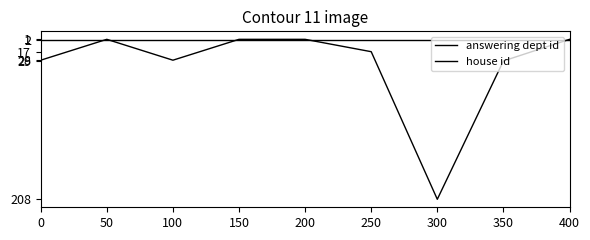

What is the difference between the maximum and minimum values in the answering dept id series?

207